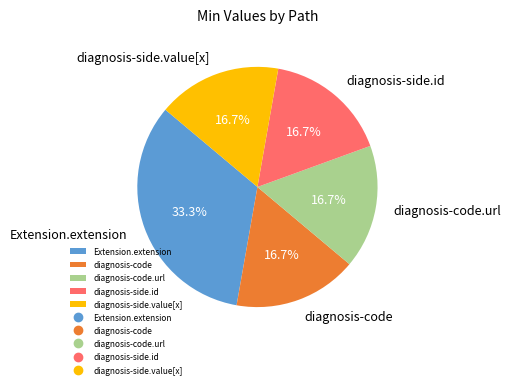

Is there a majority slice in this chart?

No